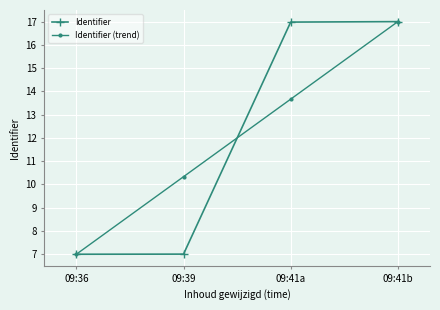

At 09:39, list the series in order from largest to smallest.

Identifier (trend), Identifier